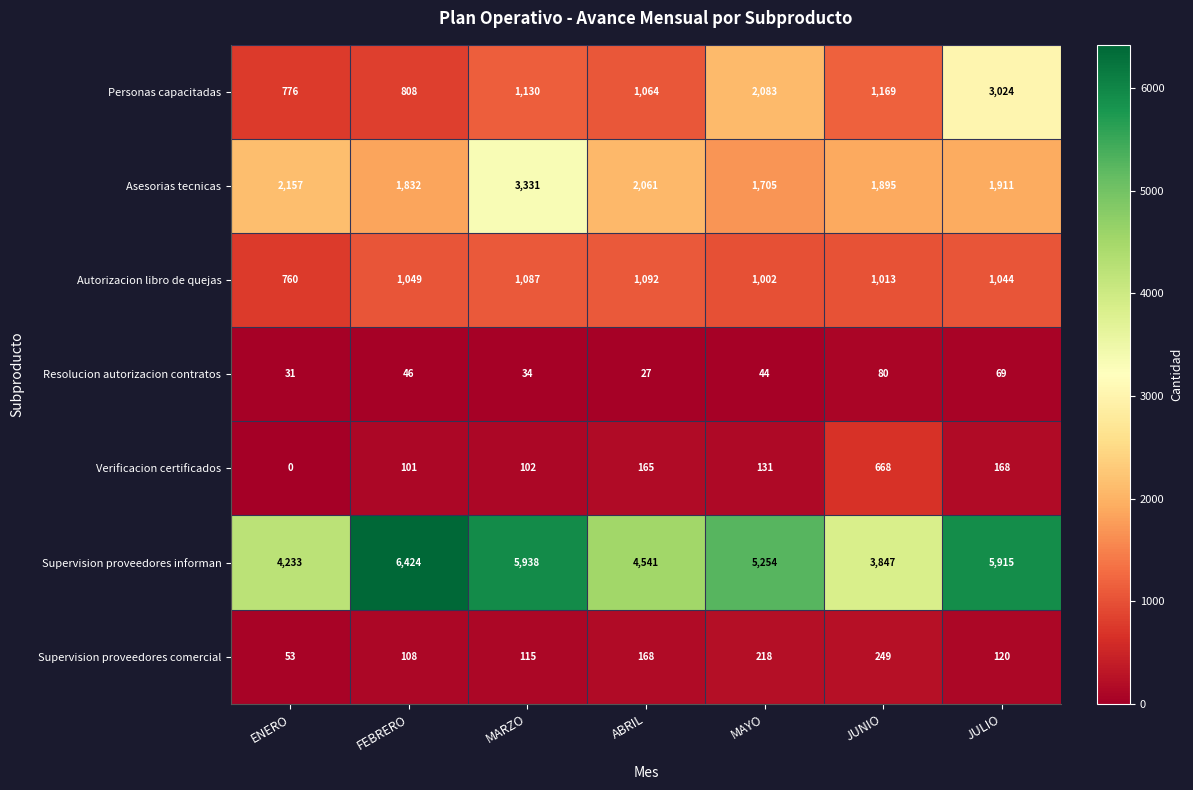

Is the value of Supervision proveedores comercial at FEBRERO greater than the value of Supervision proveedores informan at MAYO?

No